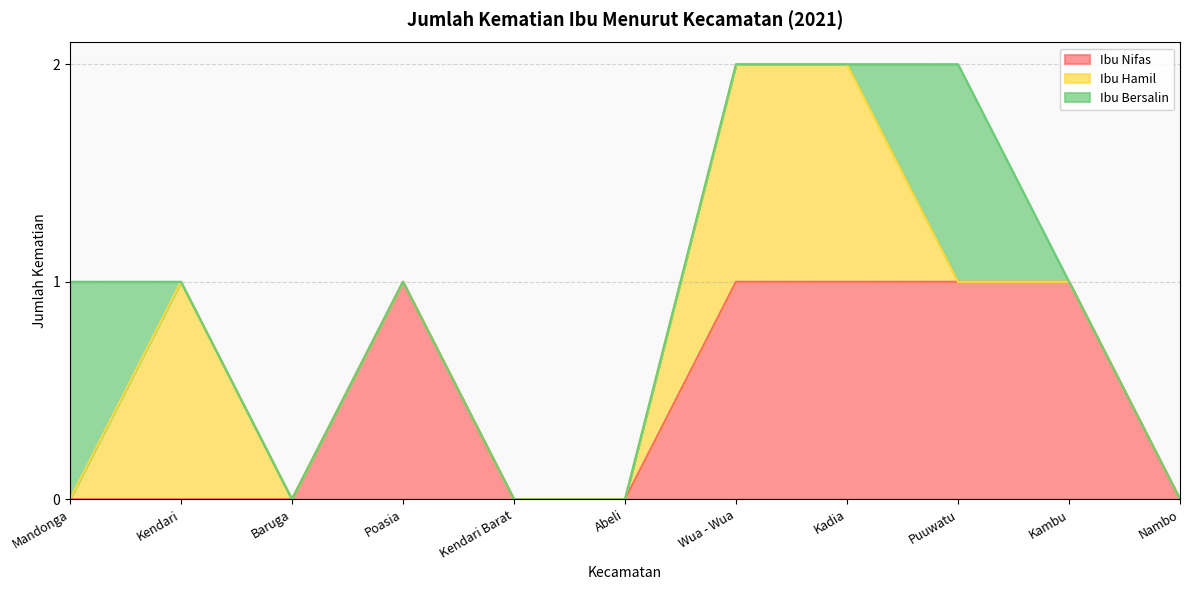

Is it true that Ibu Nifas equals 2 at Wua - Wua?

False